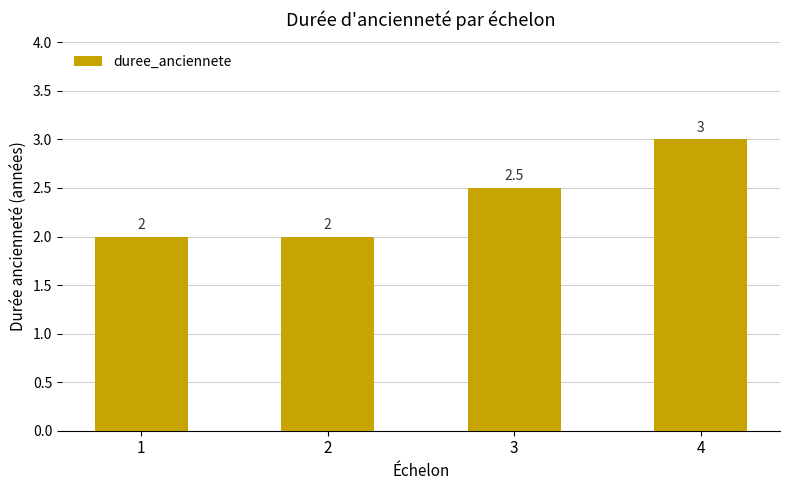

What is the maximum value shown in the chart?

3.0